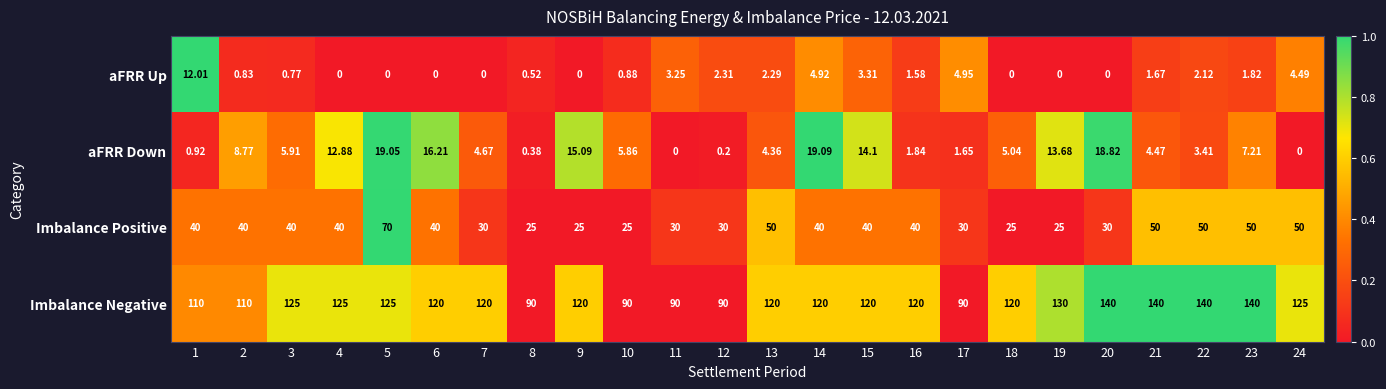

Is the value of aFRR Up at 1 greater than the value of Imbalance Negative at 20?

No